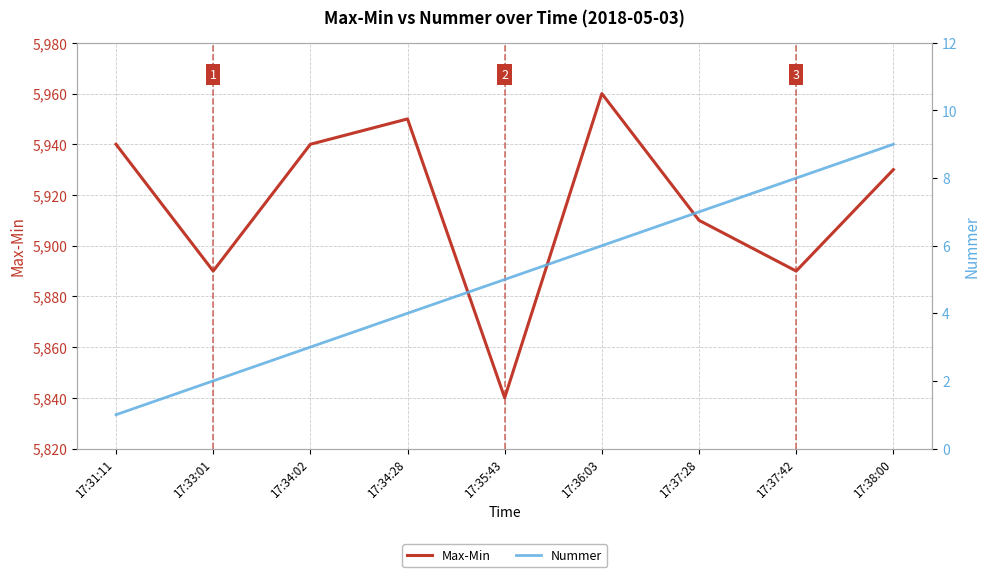

What position from the left is 17:34:02?

3